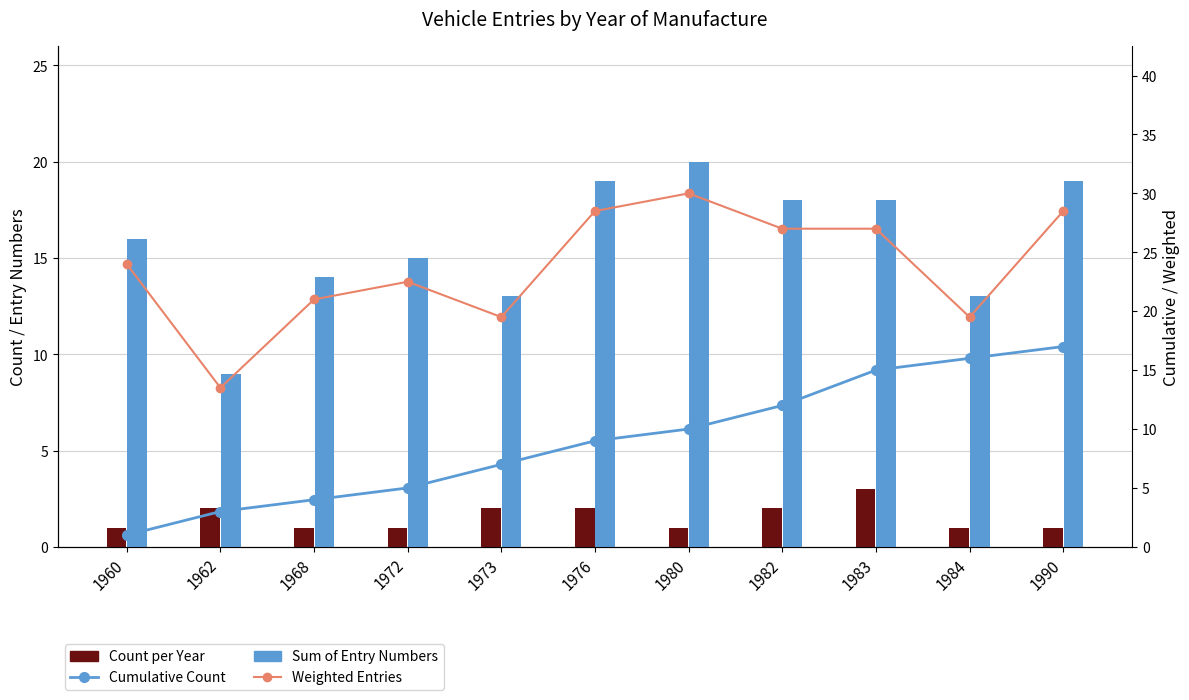

The value of Count per Year at 1982 is 0.5. True or false?

False